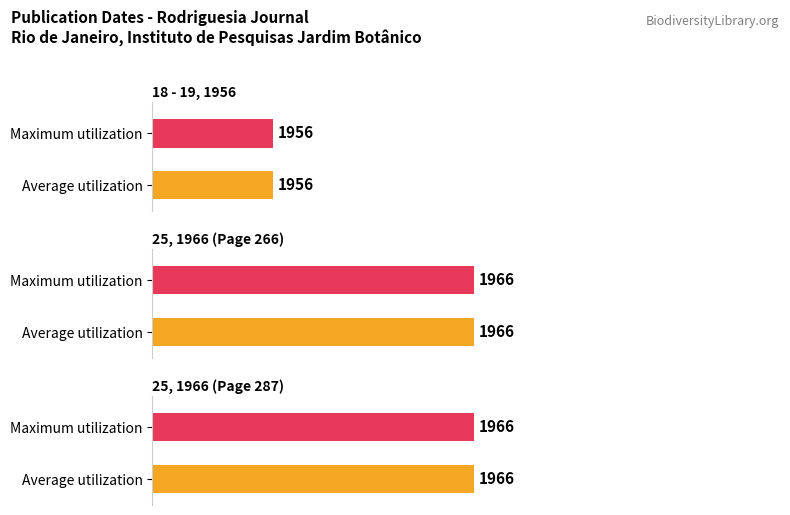

How many groups of bars are there?

3